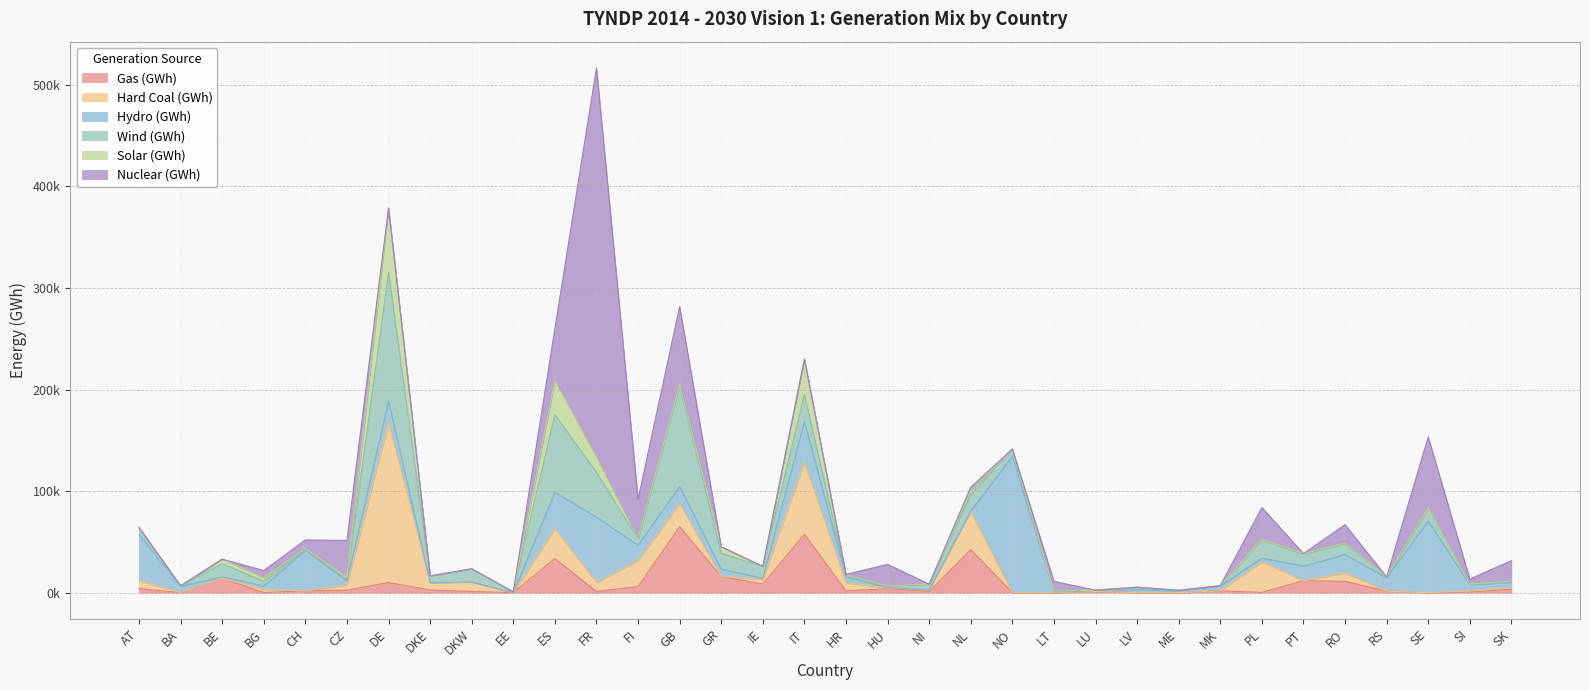

At which category does Gas (GWh) reach its first local peak?

BE